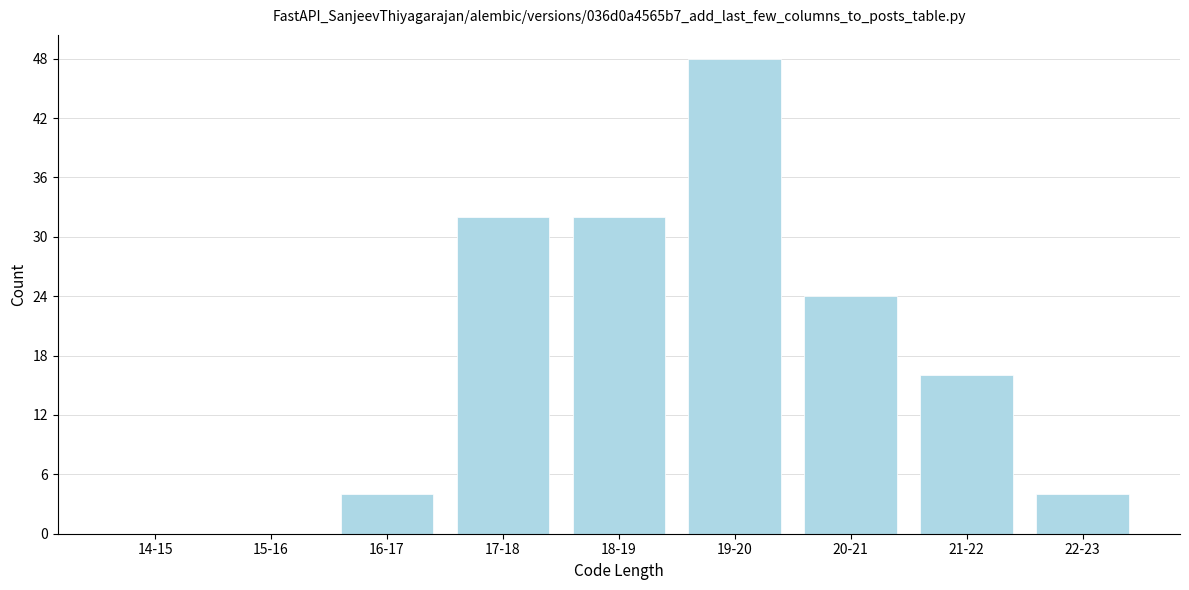

Reading right to left, transcribe all the data shown in this chart.

22-23=4	21-22=16	20-21=24	19-20=48	18-19=32	17-18=32	16-17=4	15-16=0	14-15=0